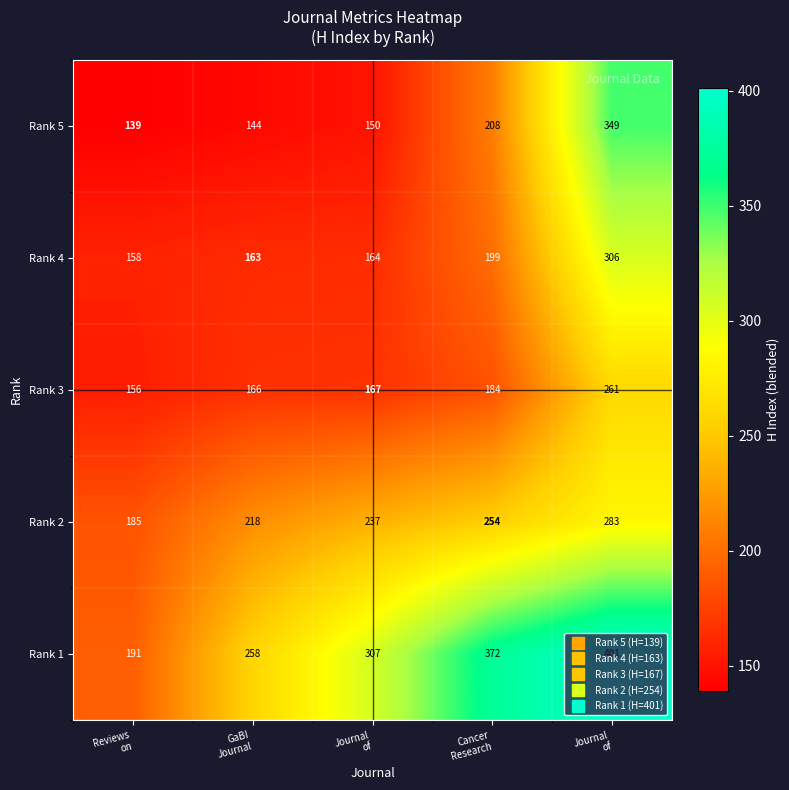

How many series are shown in this chart?

5